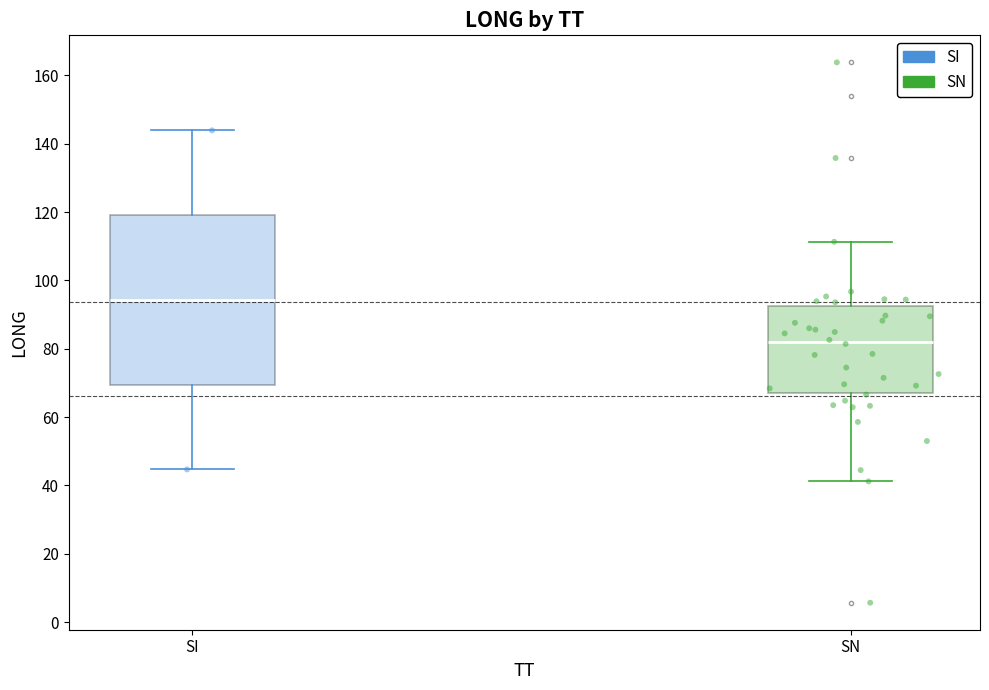

Which box has the highest median line?

SI